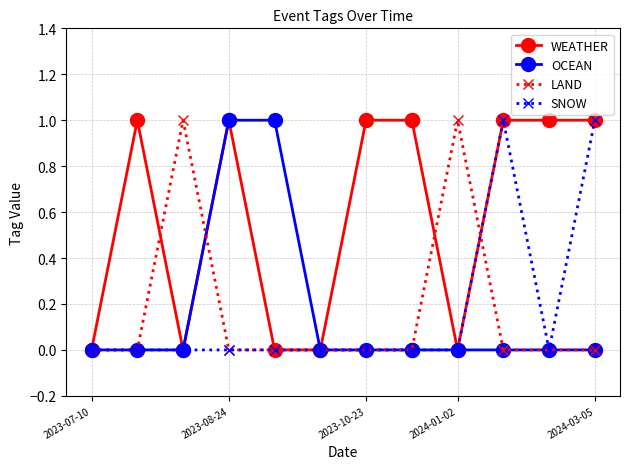

After their last crossing, which series has the higher values: LAND or WEATHER?

WEATHER